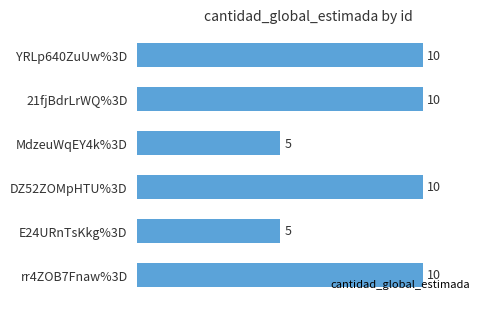

The value at rr4ZOB7Fnaw%3D is 10. True or false?

True